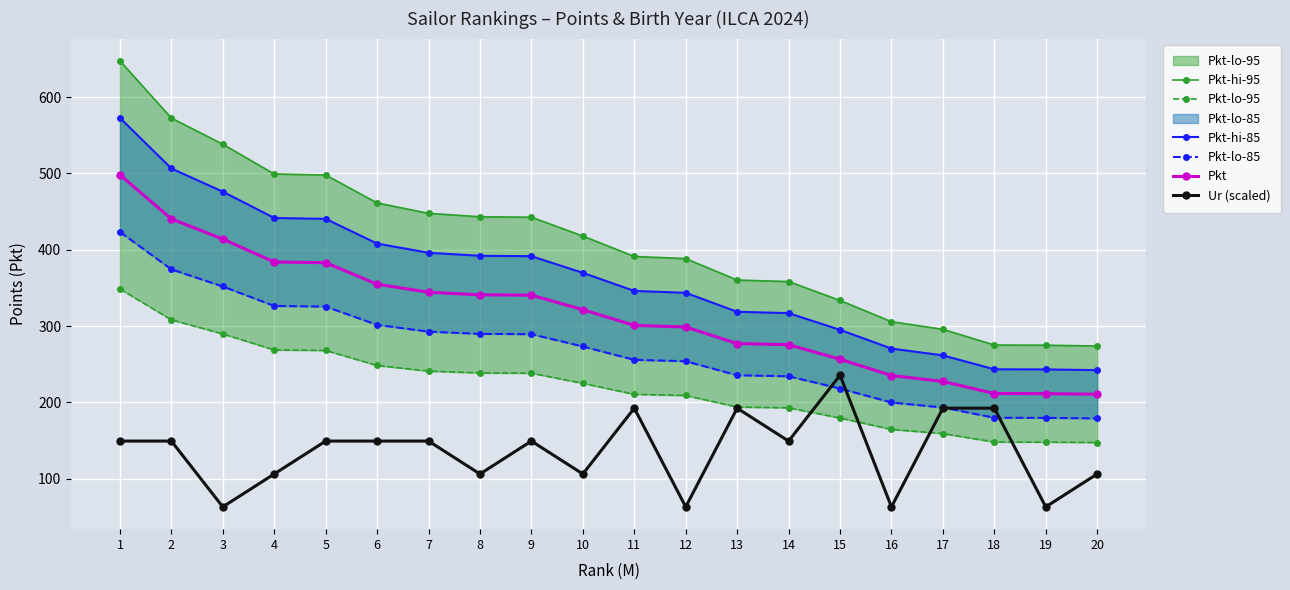

What is the total value across all series at 16?

1239.4